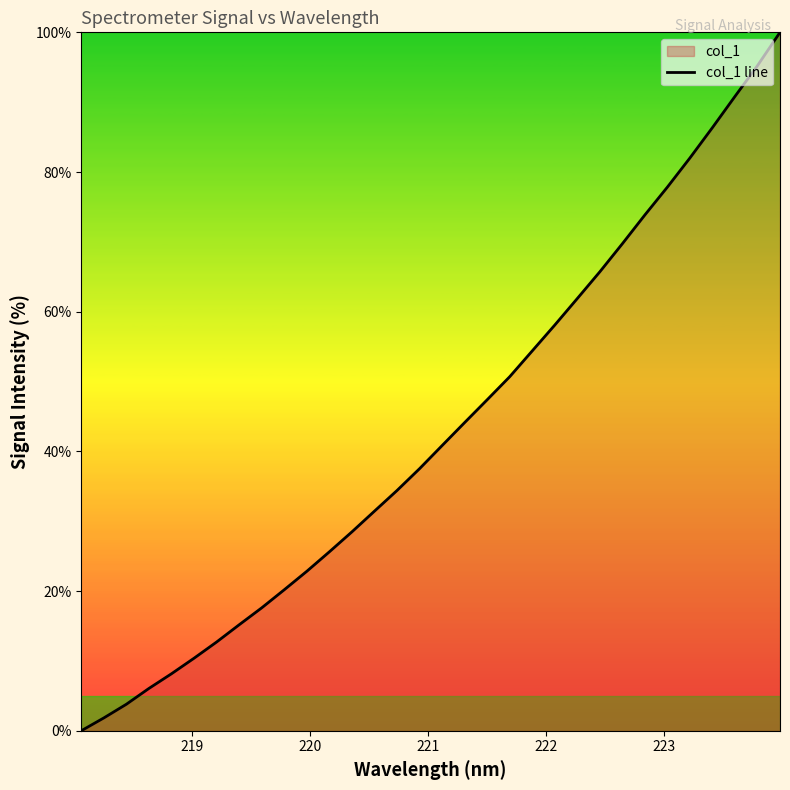

True or false: there are more than 1 points higher than both neighbors.

False